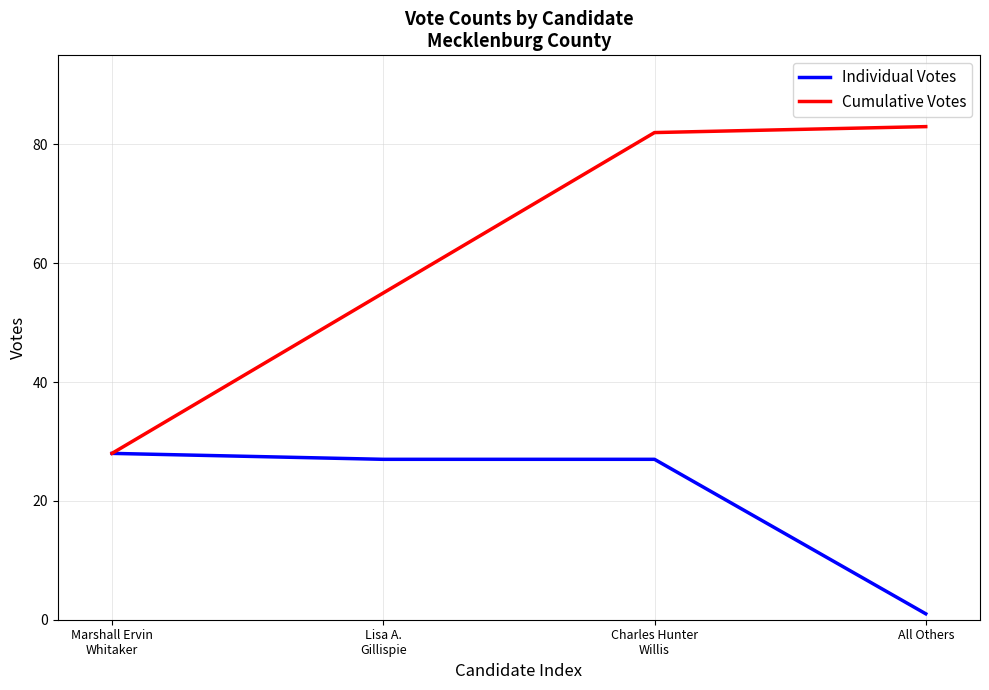

What position from the right is All Others?

1